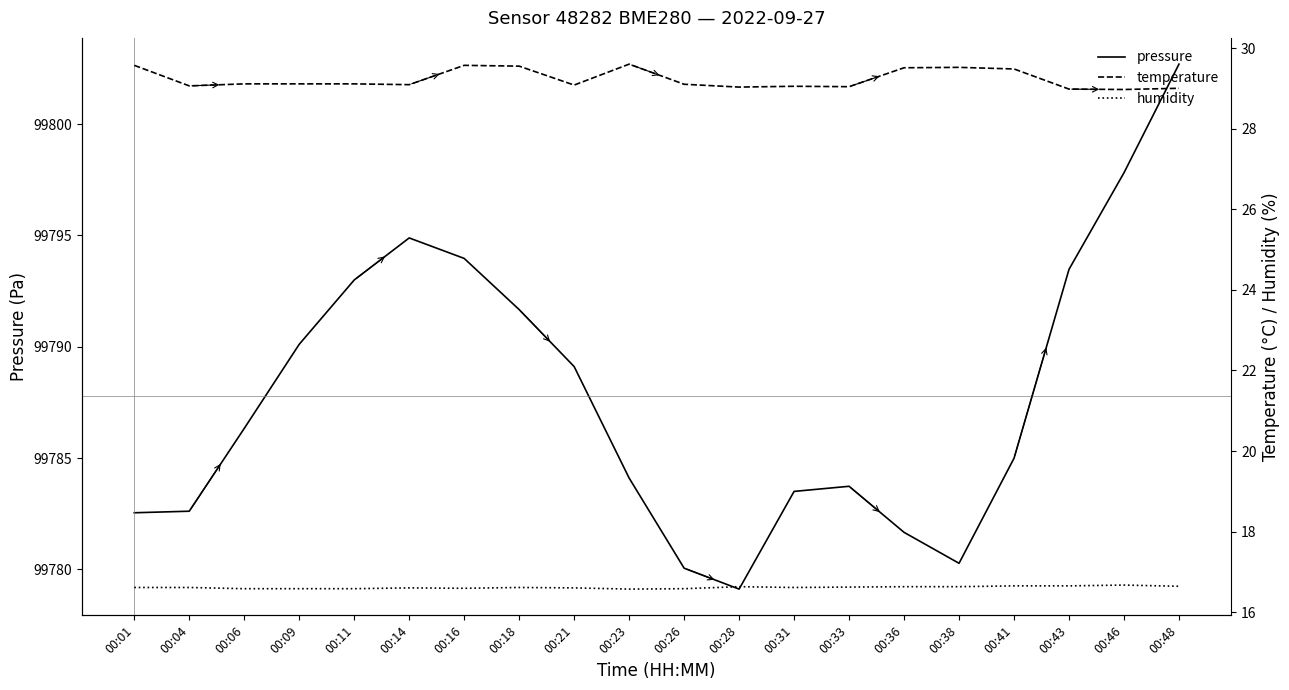

In pressure, how many points are higher than both neighbors (excluding endpoints)?

2